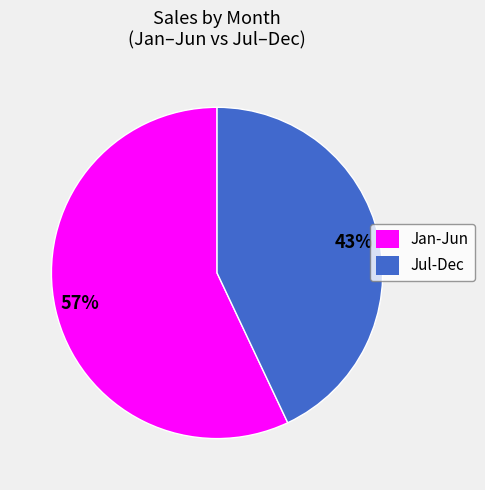

What is the ratio of the value at Jul-Dec to the value at Jan-Jun?

0.8